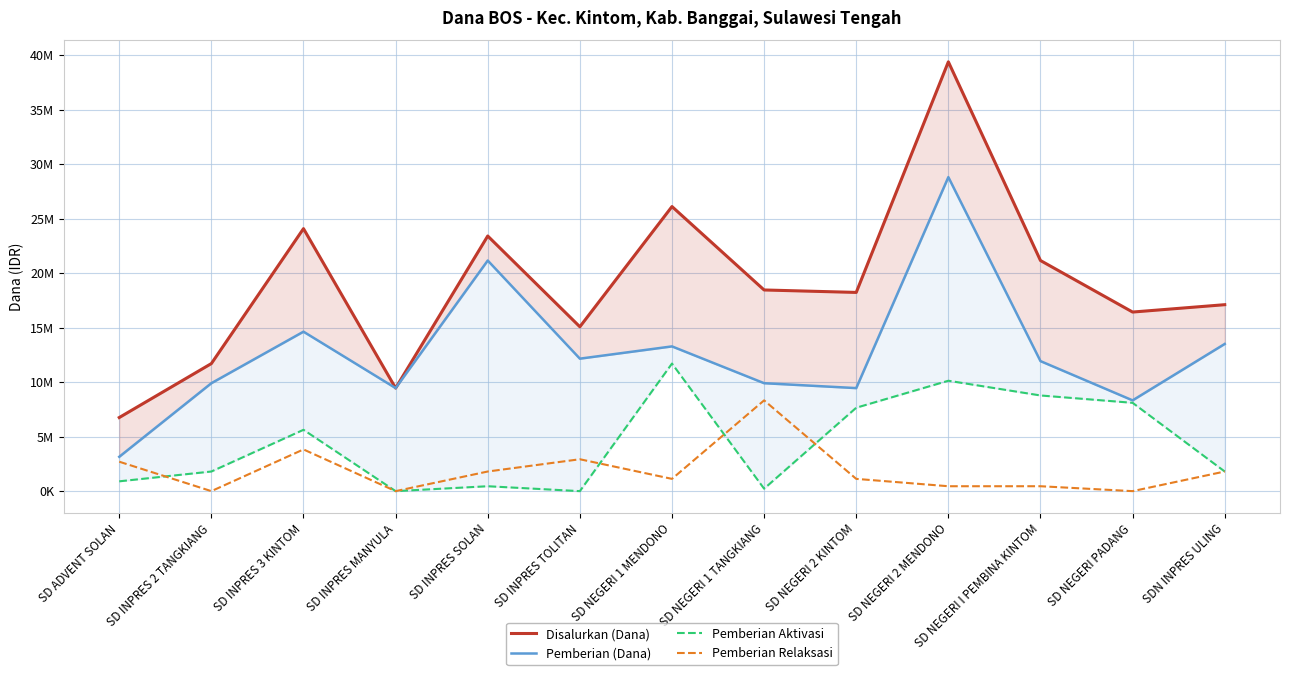

Where is the first local minimum for Pemberian Relaksasi?

SD INPRES 2 TANGKIANG